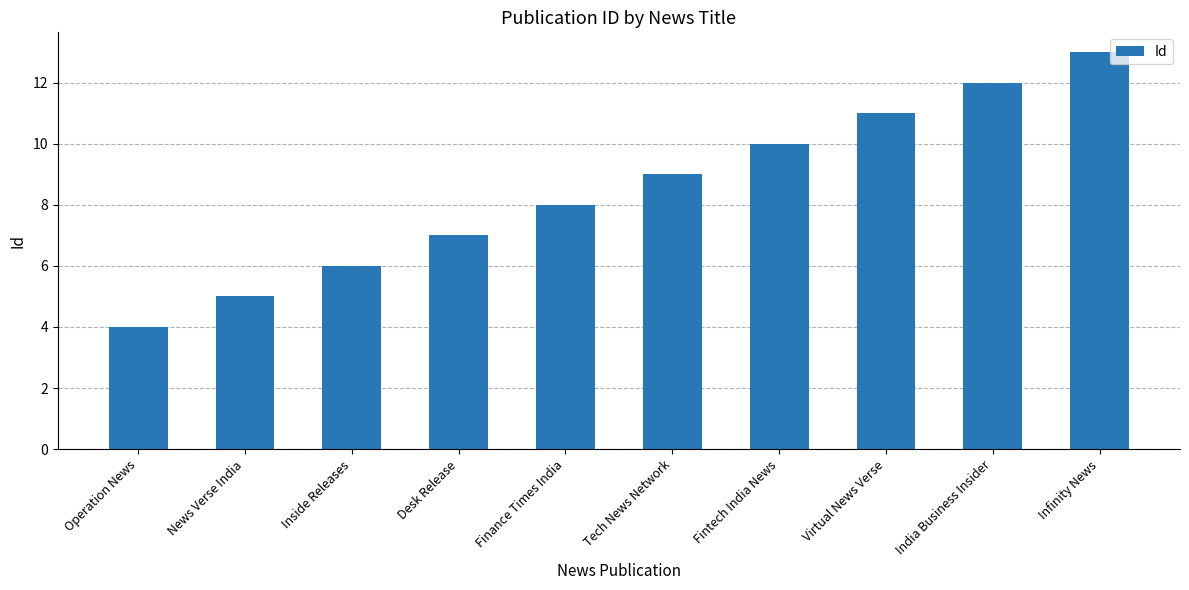

What position from the left is Finance Times India?

5